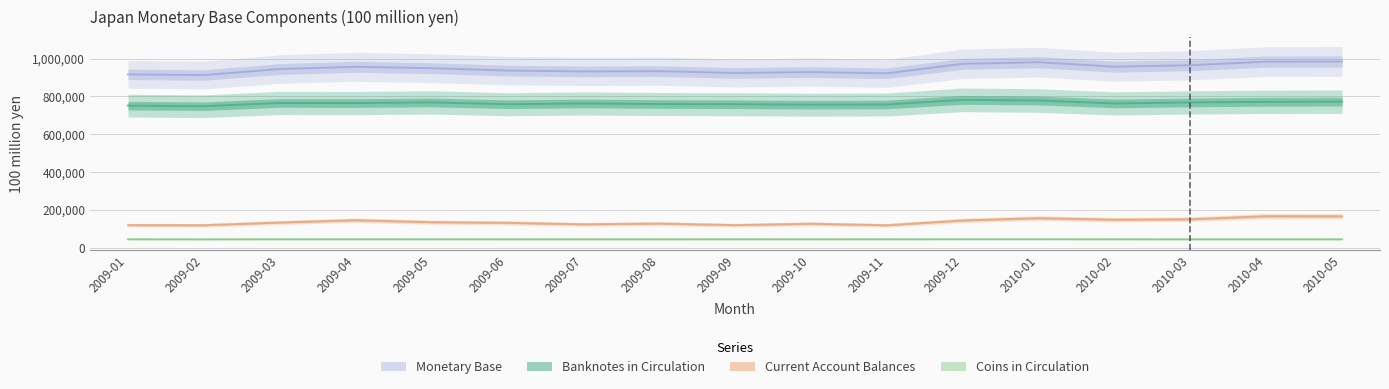

How many series are shown in this chart?

4